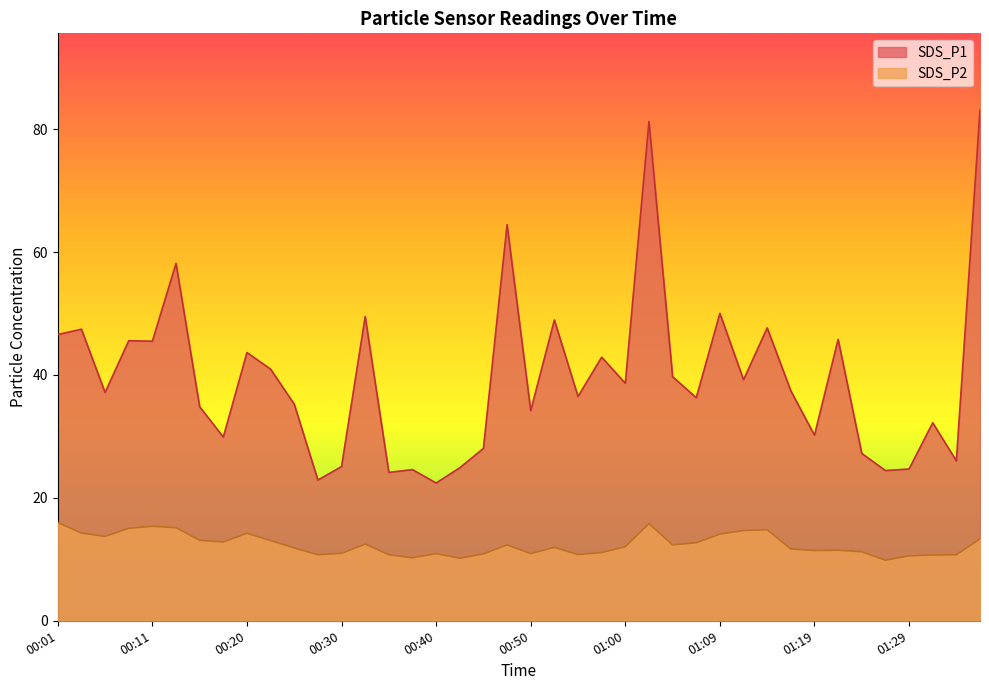

What is the spread (max minus min) of values at 01:31?

21.5